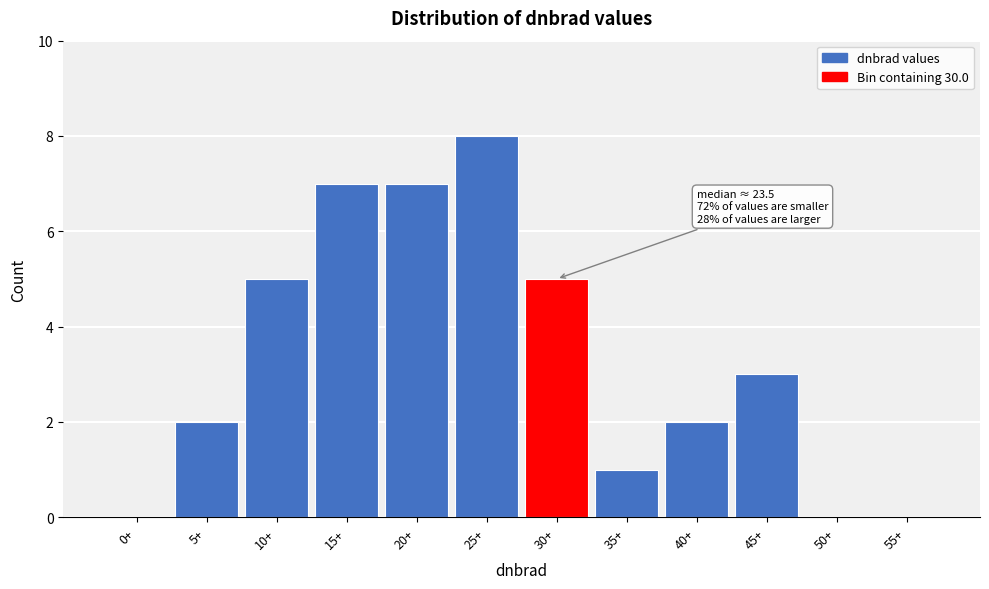

Reading left to right, extract all data points from this chart.

0+=0	5+=2	10+=5	15+=7	20+=7	25+=8	30+=5	35+=1	40+=2	45+=3	50+=0	55+=0